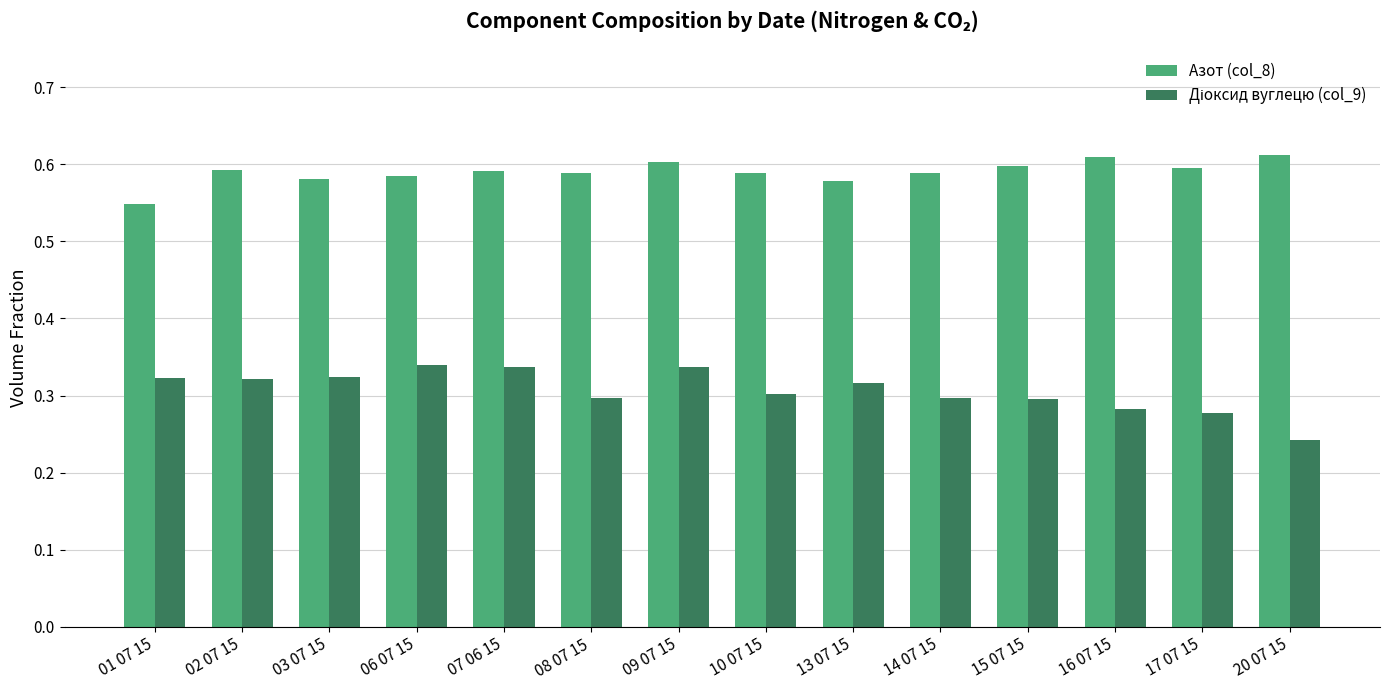

Which category has the lowest value in the Азот (col_8) series?

01 07 15